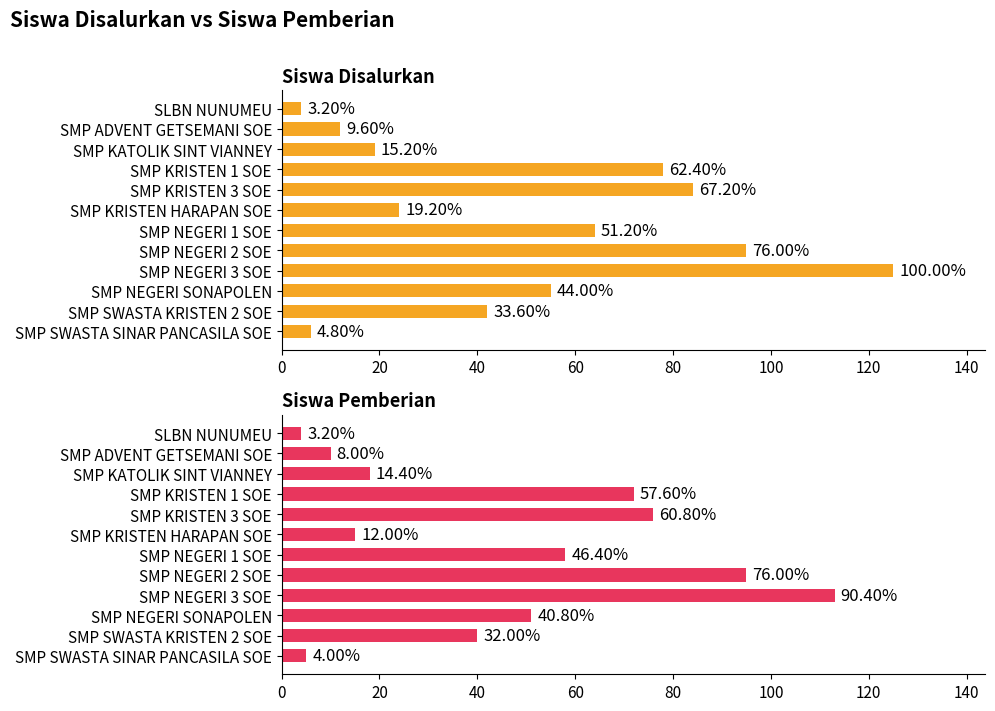

How many data points in Siswa Pemberian are less than 51?

6